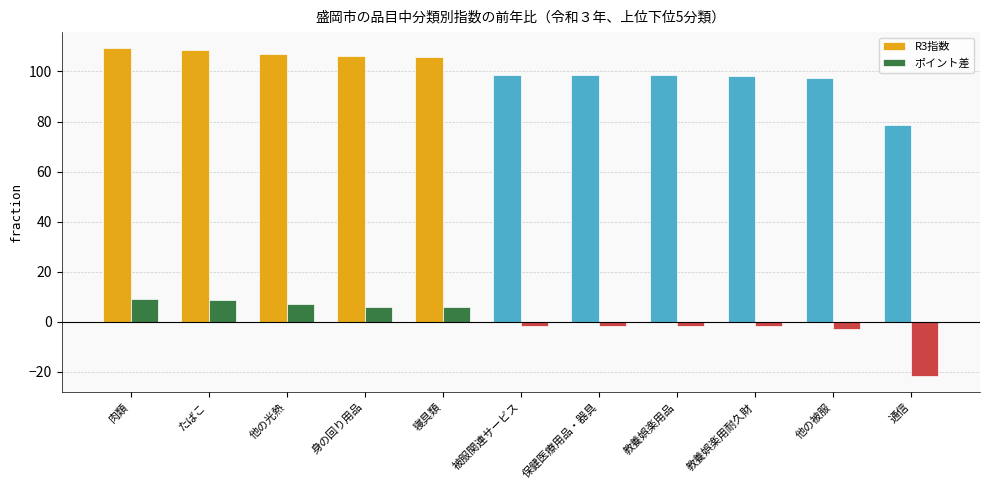

True or false: R3指数 has a value of 106.0 at 身の回り用品.

True